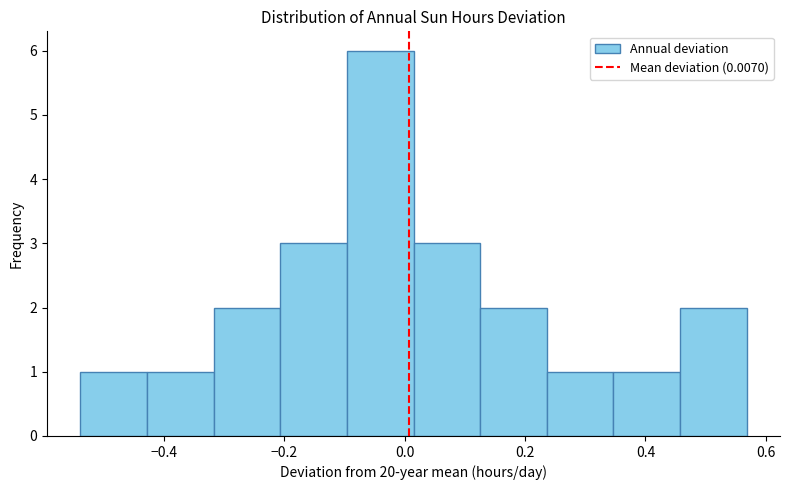

Reading left to right, list every bar in this chart as the range it spans on the x-axis followed by its height. Neither the bar edges nor the heights are printed on the chart, so give them approximately, as read against the axes.

-0.54 to -0.42: 1
-0.42 to -0.32: 1
-0.32 to -0.20: 2
-0.20 to -0.10: 3
-0.10 to 0.02: 6
0.02 to 0.12: 3
0.12 to 0.24: 2
0.24 to 0.34: 1
0.34 to 0.46: 1
0.46 to 0.56: 2